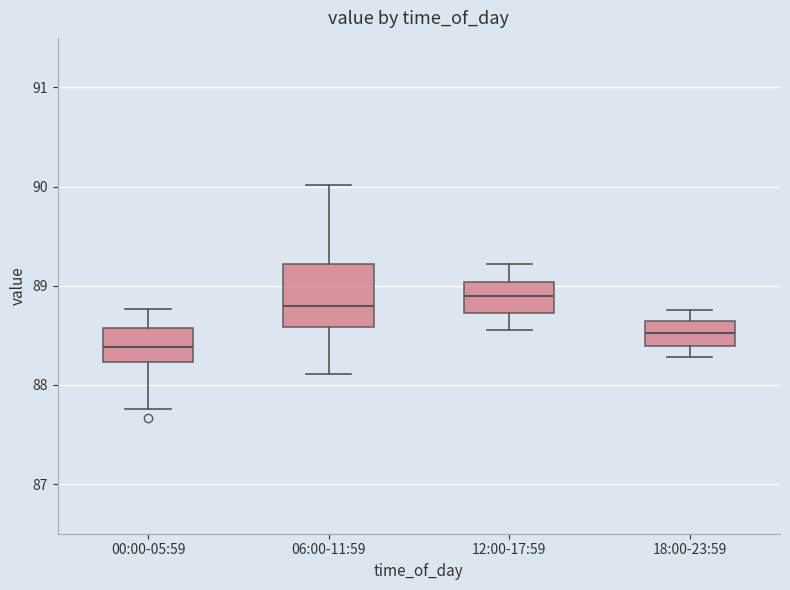

Comparing the boxes themselves (not the whiskers), which one is the tallest?

06:00-11:59